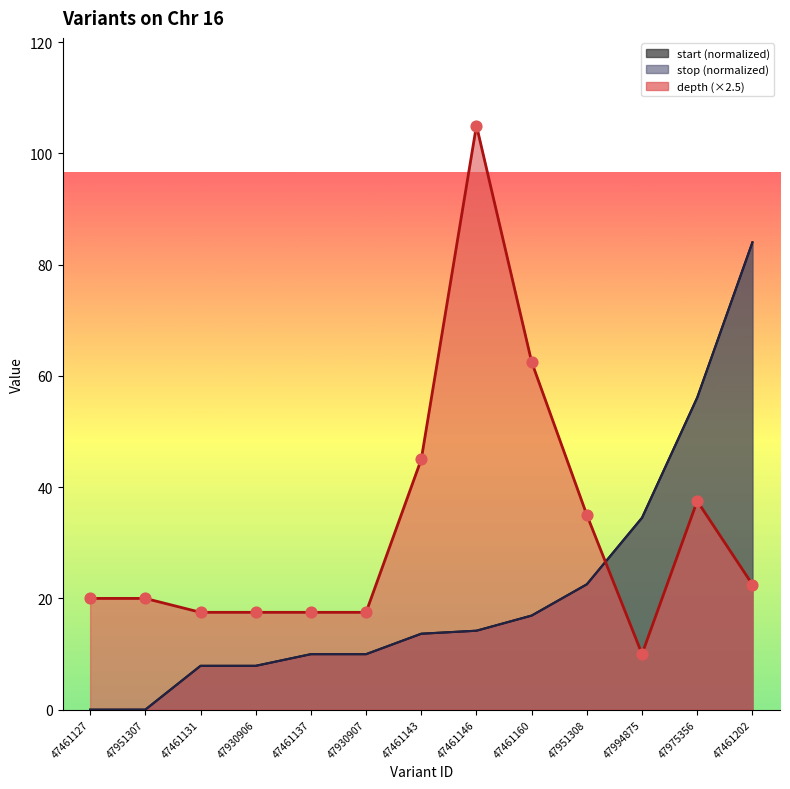

At how many categories does at least one series exceed 31?

7